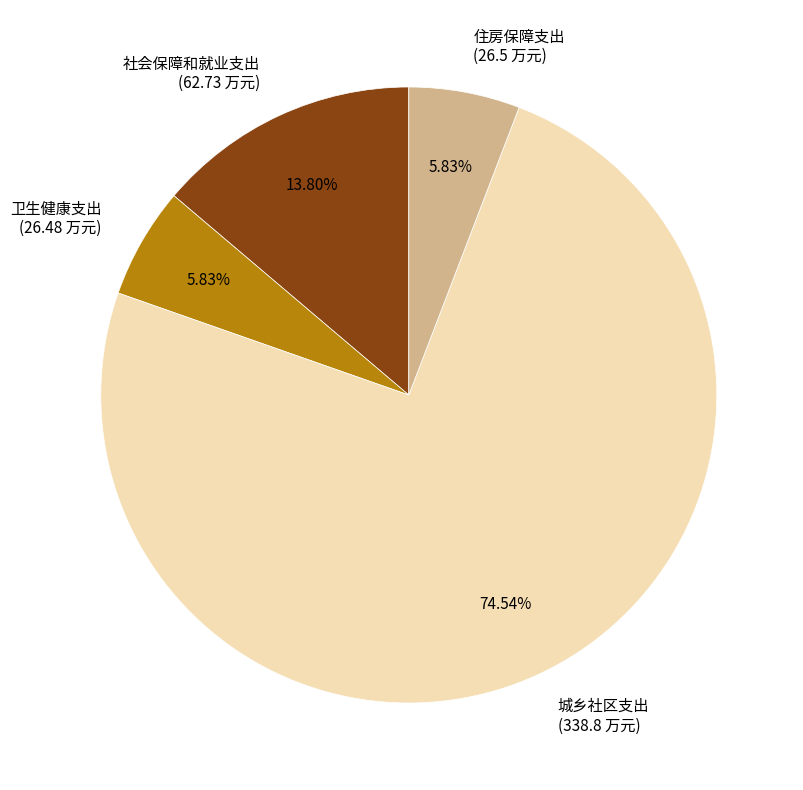

Between 社会保障和就业支出 and 城乡社区支出, which is larger?

城乡社区支出